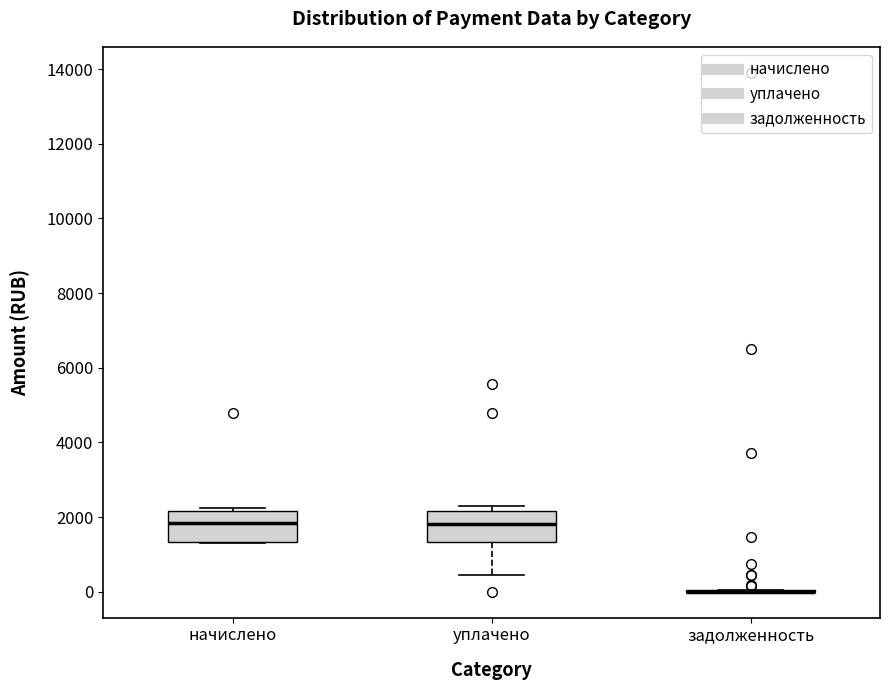

Reading left to right, transcribe this box plot: for each box, give where its median line is, the range the box spans, and where its two whiskers end, as read against the y-axis. The values are not printed on the chart, so give them approximately, as read against the axis.

начислено: median 1800, box 1400 to 2200, whiskers 1400 to 2200 (just above the box's upper edge)
уплачено: median 1800, box 1400 to 2200, whiskers 400 to 2200 (just above the box's upper edge)
задолженность: box collapsed to a line at 0, whiskers 0 to 0